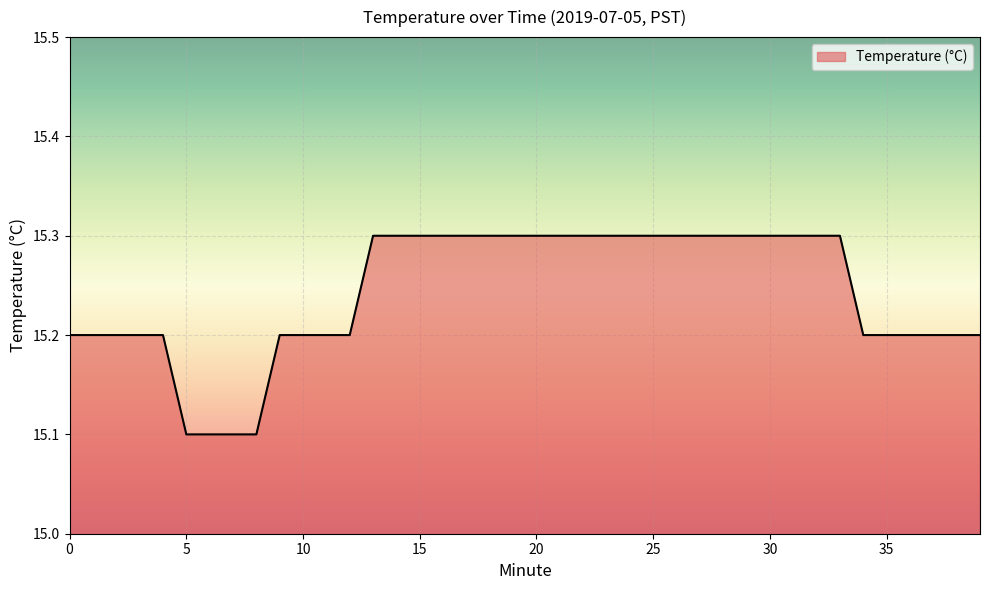

What is the maximum value shown in the chart?

15.3